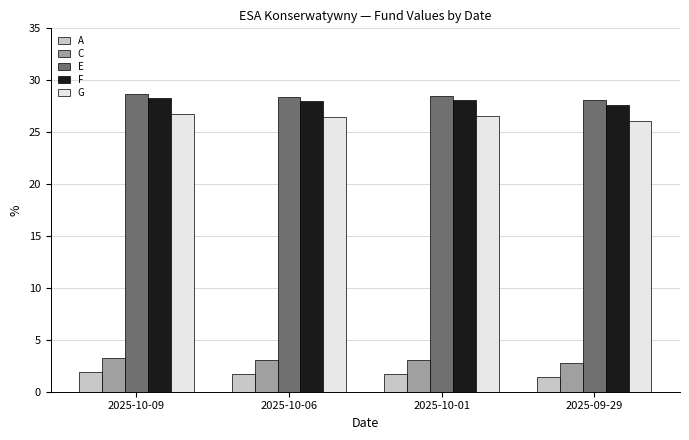

What position from the right is 2025-09-29?

1